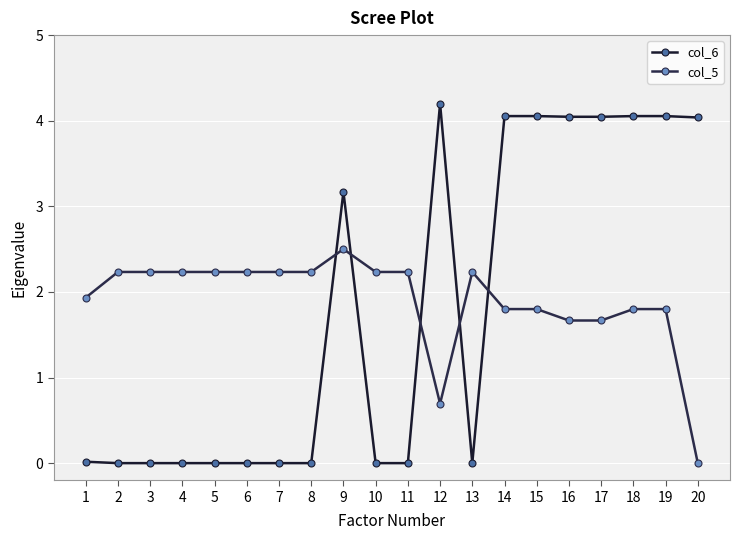

Reading left to right, what are all the values shown in this chart?

col_6: 1=0.0	2=0.0	3=0.0	4=0.0	5=0.0	6=0.0	7=0.0	8=0.0	9=3.2	10=0.0	11=0.0	12=4.2	13=0.0	14=4.1	15=4.1	16=4.0	17=4.0	18=4.1	19=4.1	20=4.0
col_5: 1=1.9	2=2.2	3=2.2	4=2.2	5=2.2	6=2.2	7=2.2	8=2.2	9=2.5	10=2.2	11=2.2	12=0.7	13=2.2	14=1.8	15=1.8	16=1.7	17=1.7	18=1.8	19=1.8	20=0.0